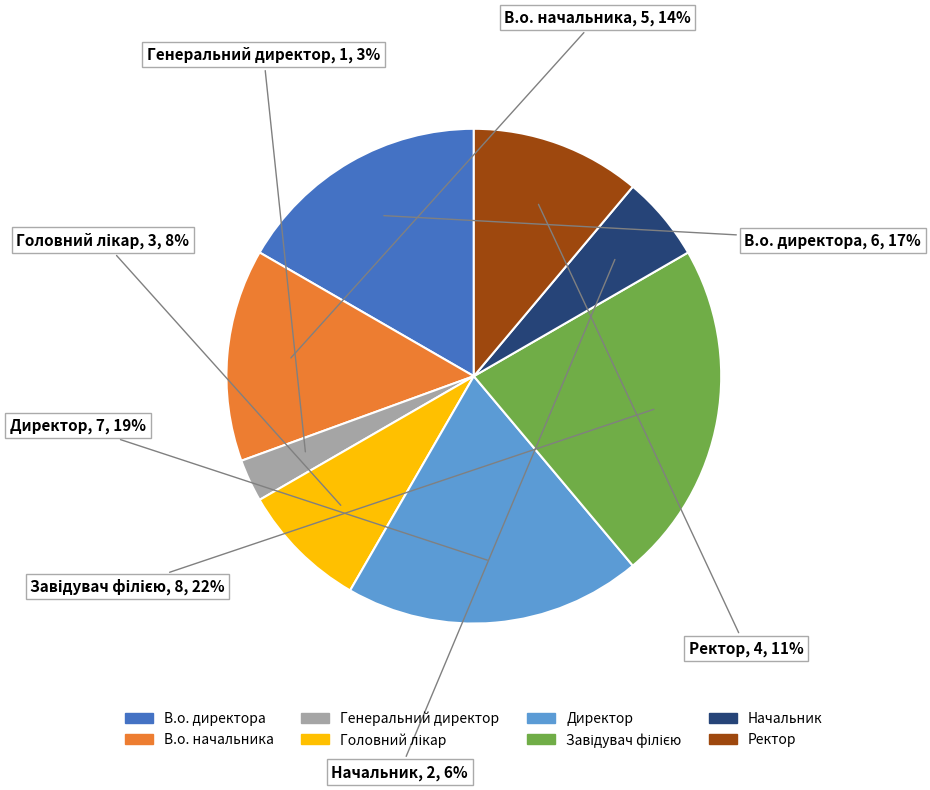

To the nearest percent, what is the difference between the В.о. начальника and Начальник slice percentages?

8%